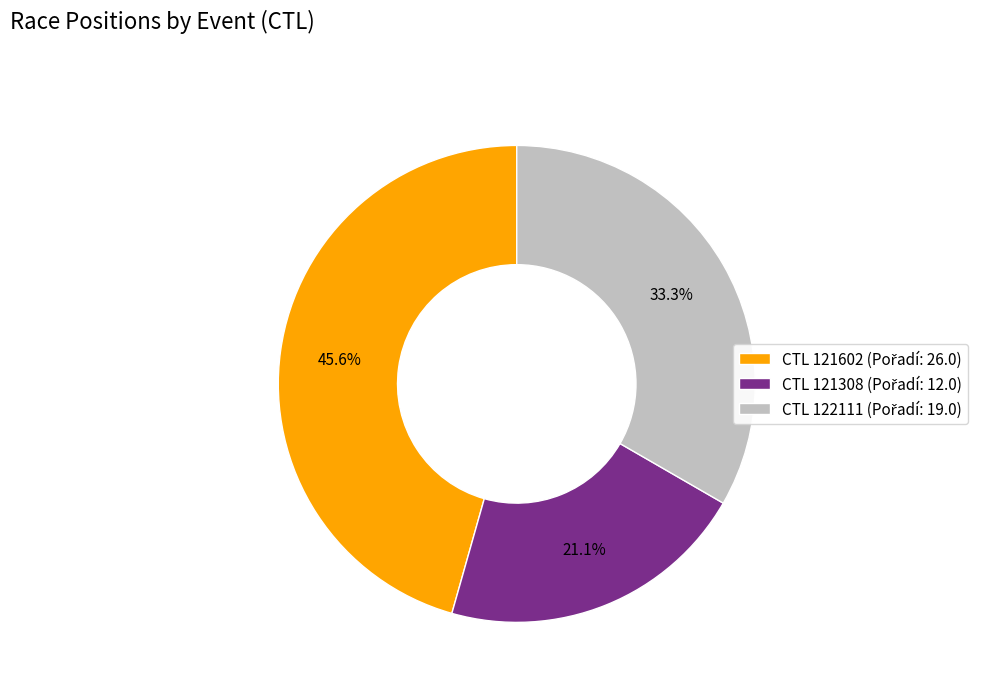

Does any single category account for the majority?

No